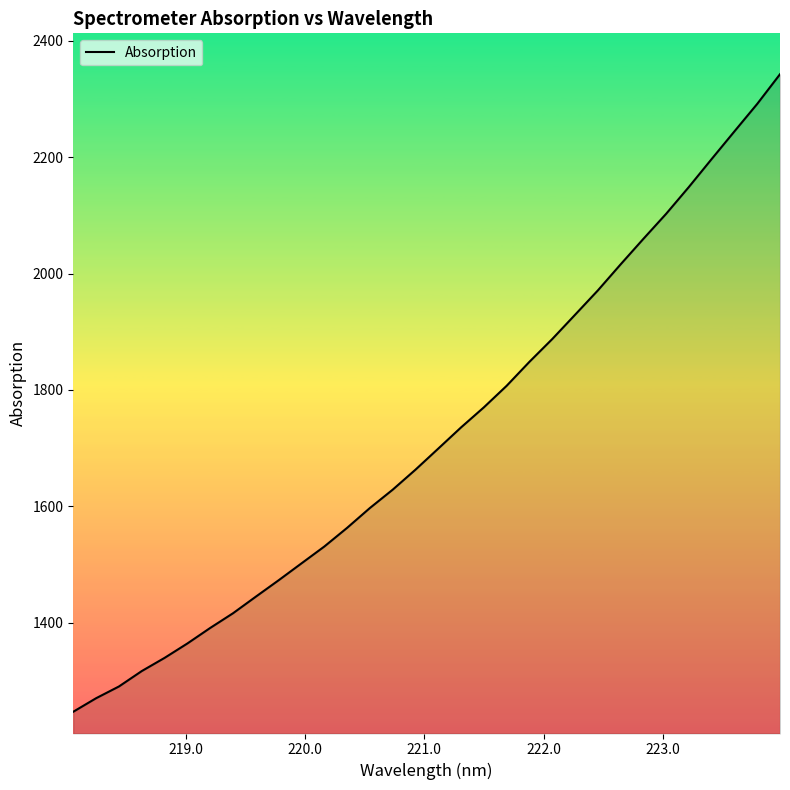

What is the minimum value shown in the chart?

1247.0